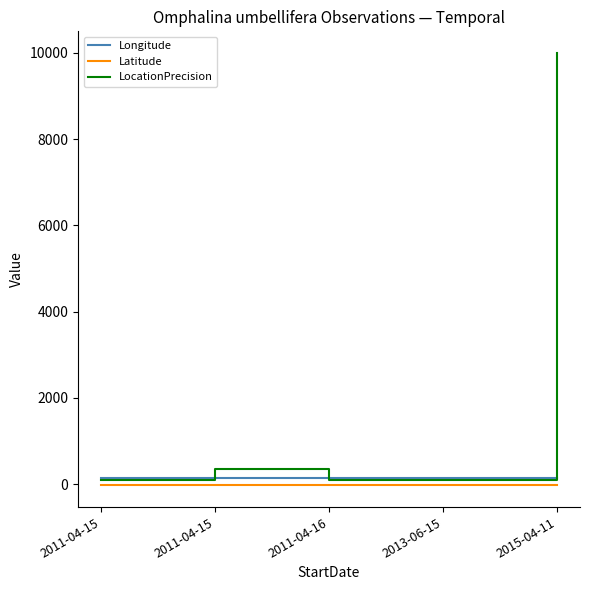

How many intersections are there between Longitude and LocationPrecision?

3